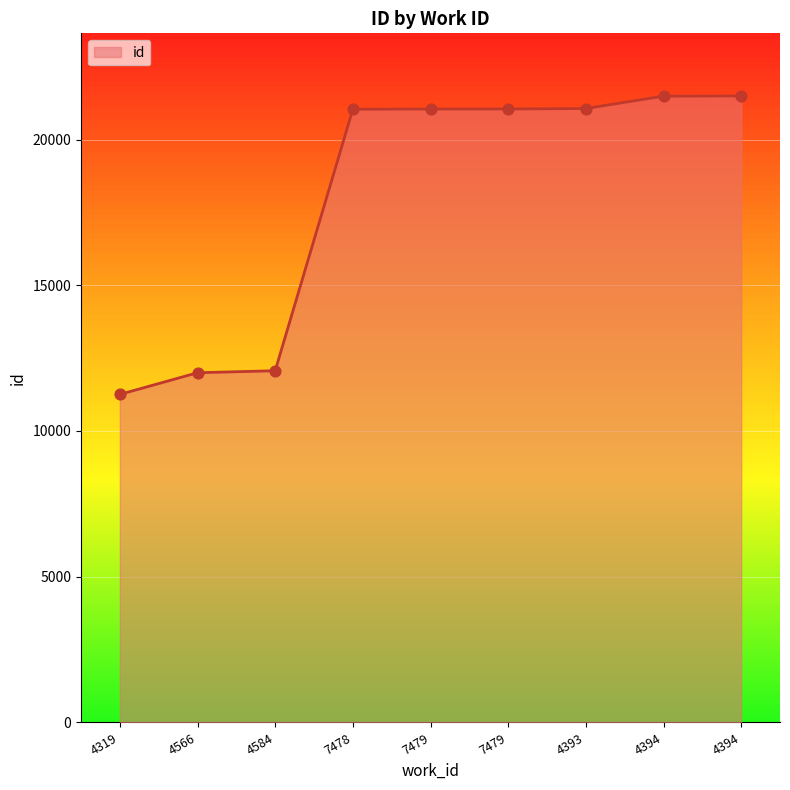

What is the change in value from 4584 to 4393?

+8996